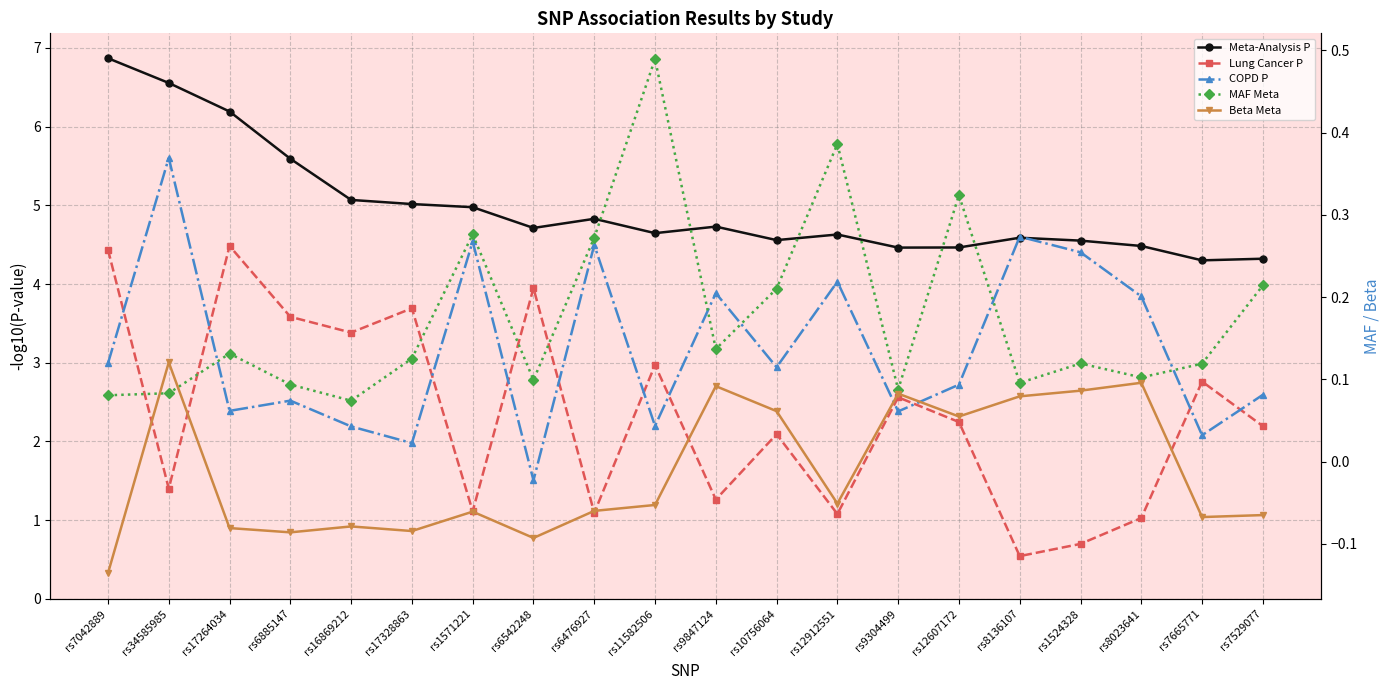

Reading left to right, list all the values displayed in this chart.

Meta-Analysis P: 6.9	6.6	6.2	5.6	5.1	5.0	5.0	4.7	4.8	4.6	4.7	4.6	4.6	4.5	4.5	4.6	4.6	4.5	4.3	4.3
Lung Cancer P: 4.4	1.4	4.5	3.6	3.4	3.7	1.1	3.9	1.1	3.0	1.3	2.1	1.1	2.6	2.2	0.5	0.7	1.0	2.8	2.2
COPD P: 3.0	5.6	2.4	2.5	2.2	2.0	4.5	1.5	4.5	2.2	3.9	2.9	4.0	2.4	2.7	4.6	4.4	3.8	2.1	2.6
MAF Meta: 0.1	0.1	0.1	0.1	0.1	0.1	0.3	0.1	0.3	0.5	0.1	0.2	0.4	0.1	0.3	0.1	0.1	0.1	0.1	0.2
Beta Meta: -0.1	0.1	-0.1	-0.1	-0.1	-0.1	-0.1	-0.1	-0.1	-0.1	0.1	0.1	-0.1	0.1	0.1	0.1	0.1	0.1	-0.1	-0.1